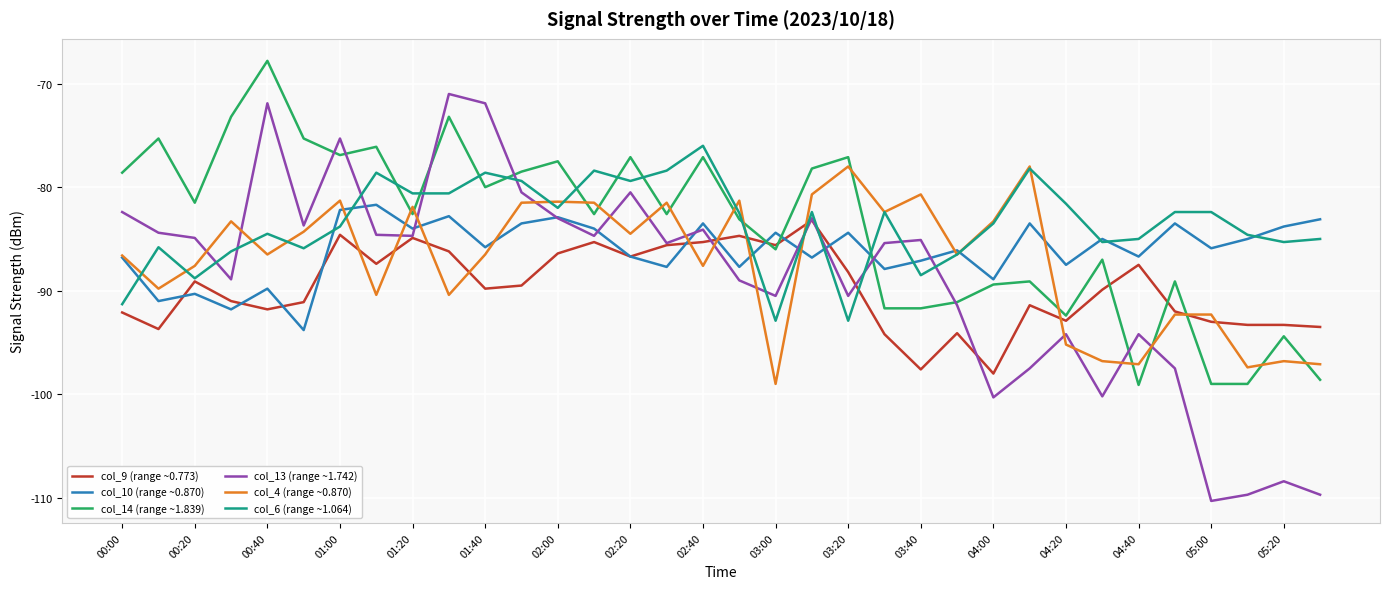

True or false: col_4 (range ~0.870) and col_14 (range ~1.839) cross at least once.

True